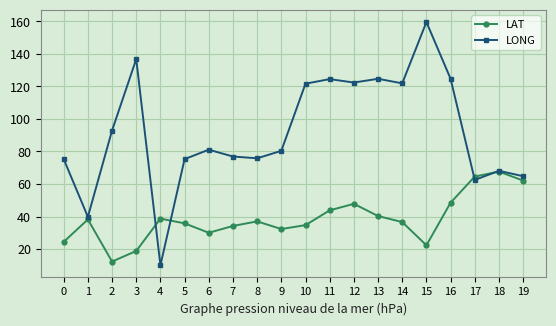

How many categories are shown in the chart?

20